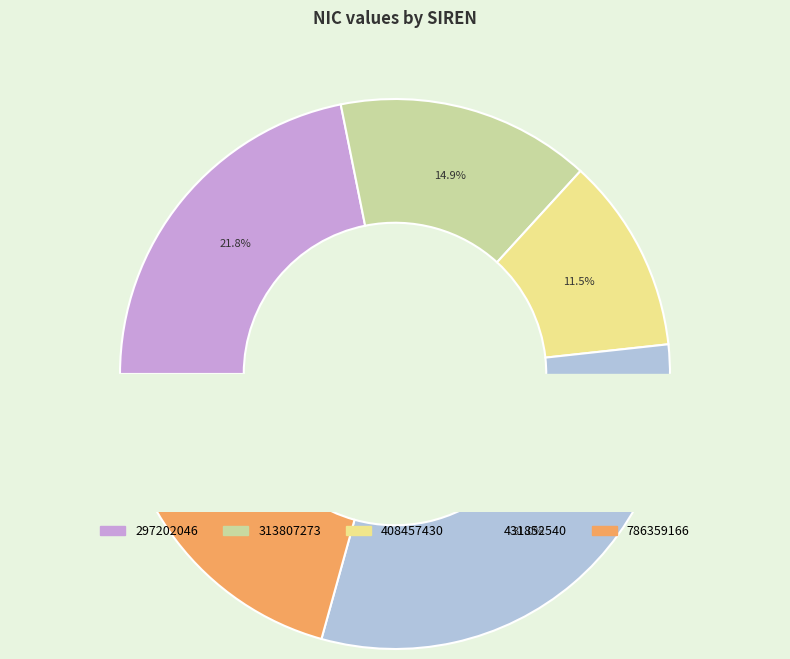

Which category has the biggest portion of the pie?

431852540